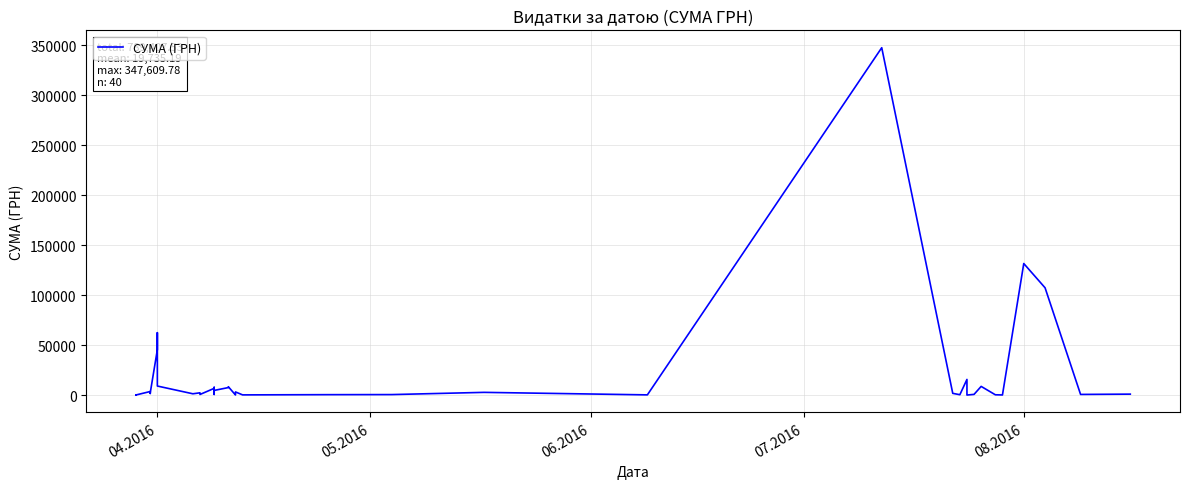

True or false: the data has more than 0 interior local peaks.

True